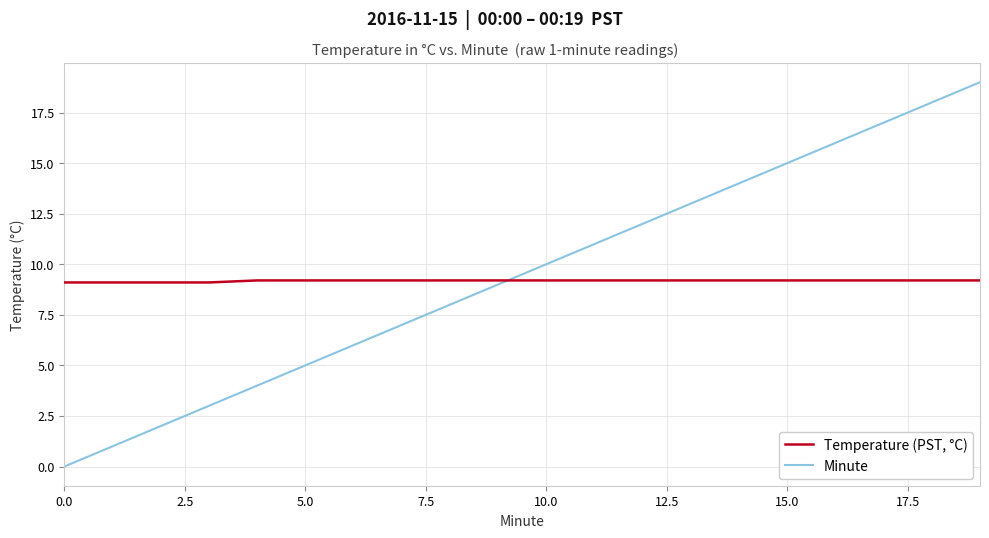

What is the minimum value for Temperature (PST, °C)?

9.1